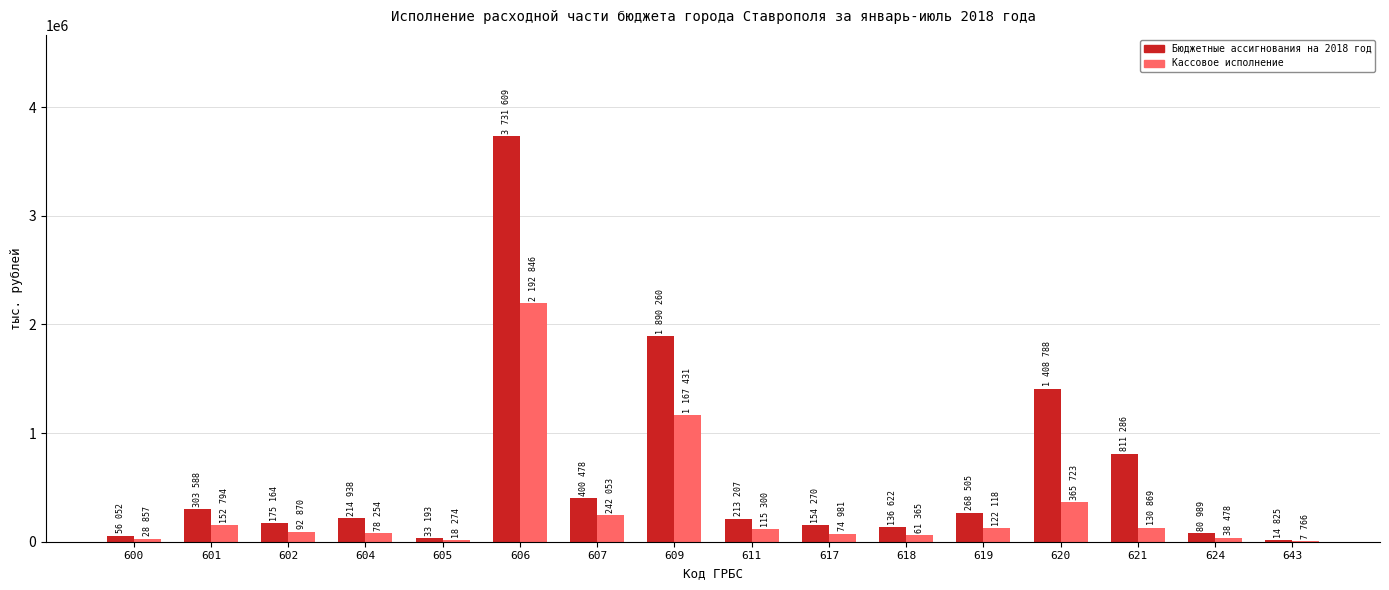

What is the greatest value displayed?

3731609